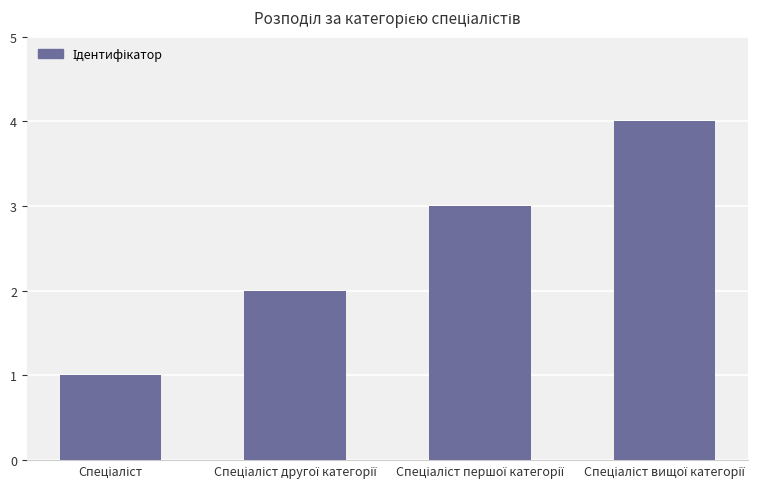

What is the difference between the maximum and minimum values?

3